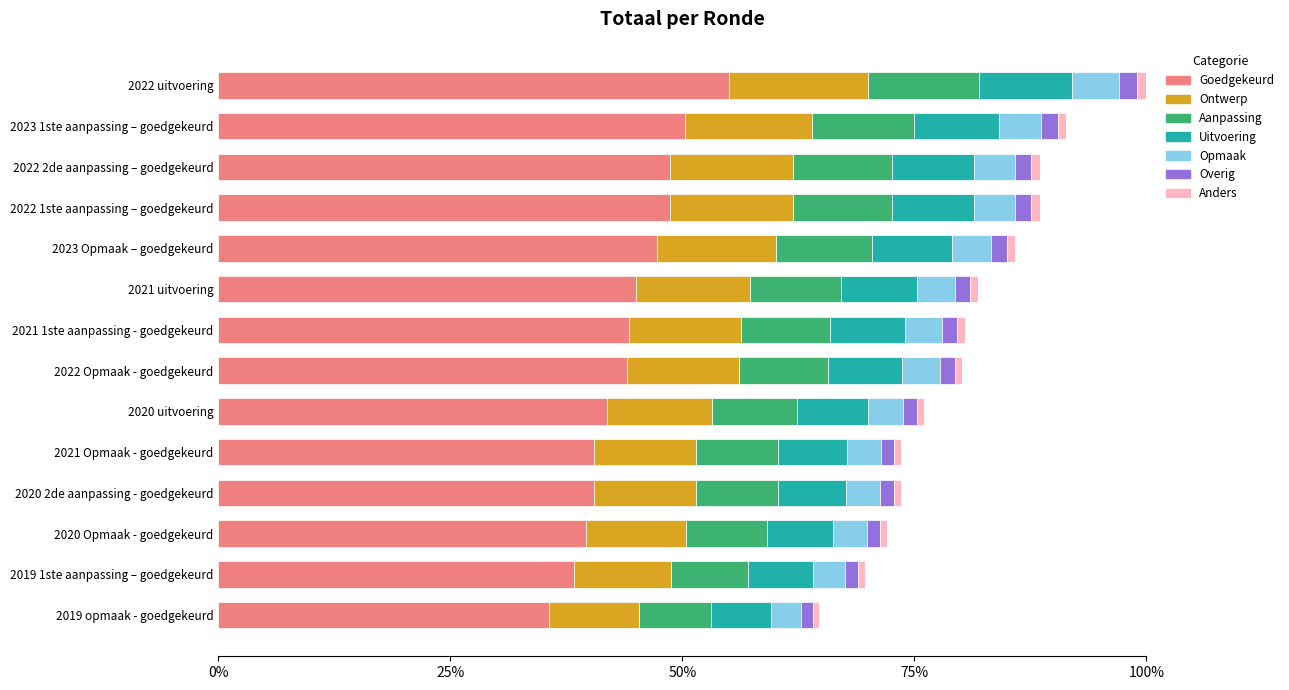

What is the sum of the values at 2021 uitvoering and 2022 1ste aanpassing – goedgekeurd?

0.9